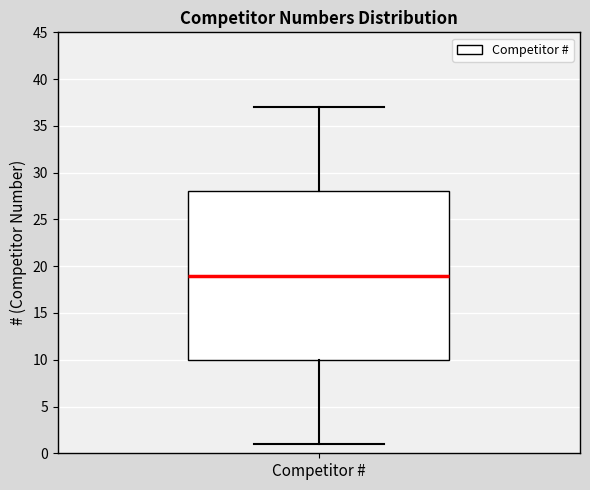

Where is the upper edge of the box for Competitor # on the y-axis? The values are not printed on the chart, so give them approximately, as read against the axis.

28